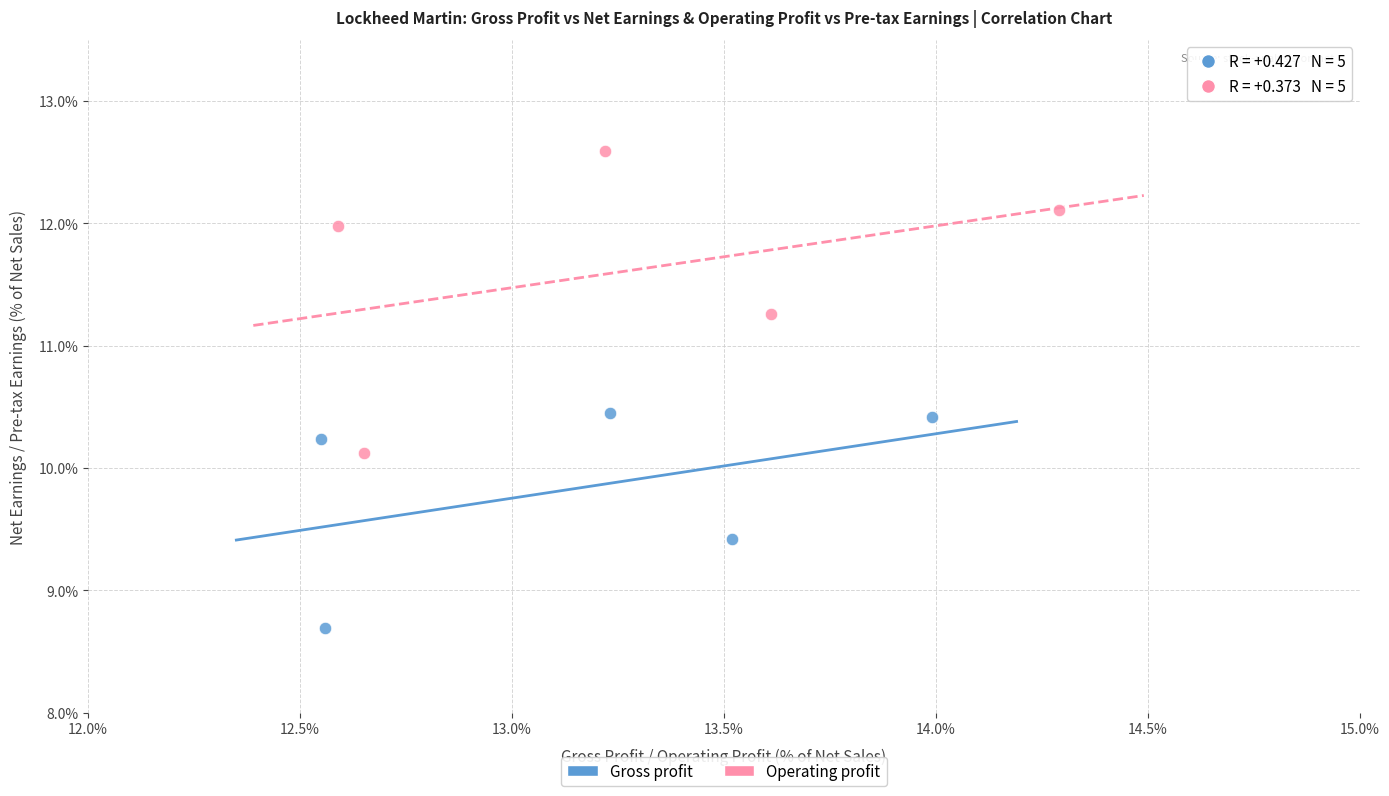

Which series contains the highest Y value?

Operating profit